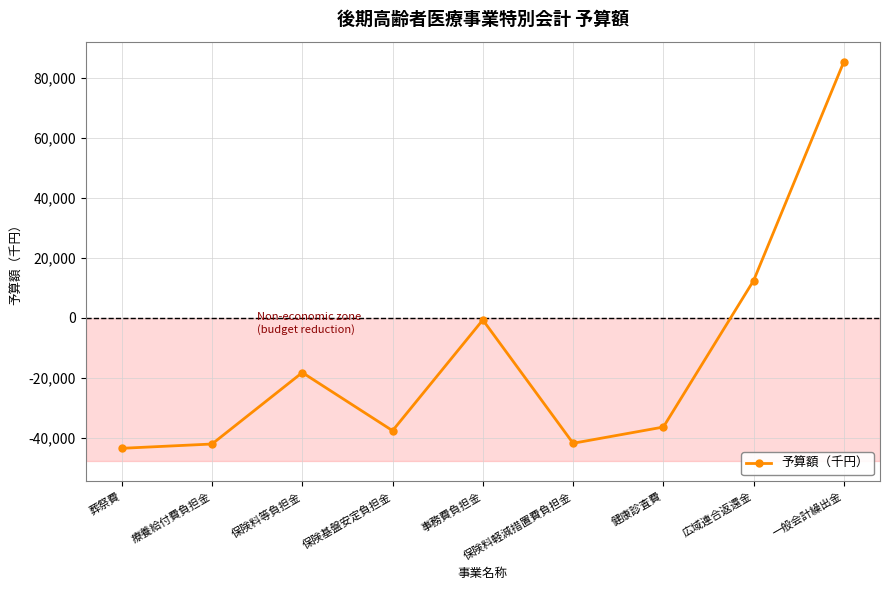

What is the label of the 5th point from the left?

事務費負担金